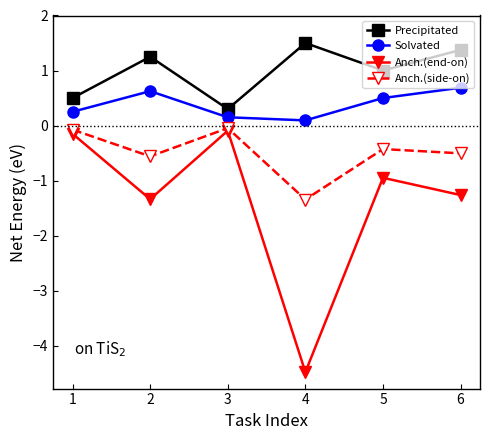

Does the chart have visible grid lines?

No